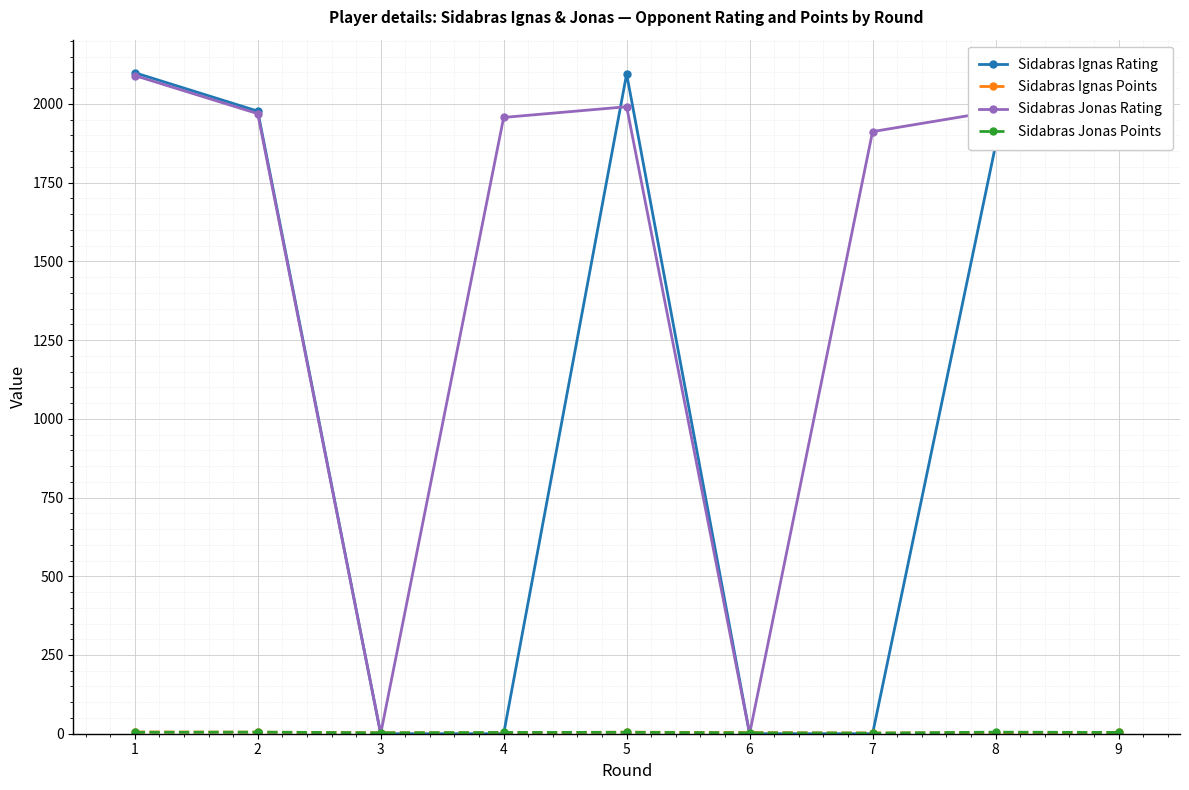

Between 6 and 7, which series saw the biggest shift?

Sidabras Jonas Rating